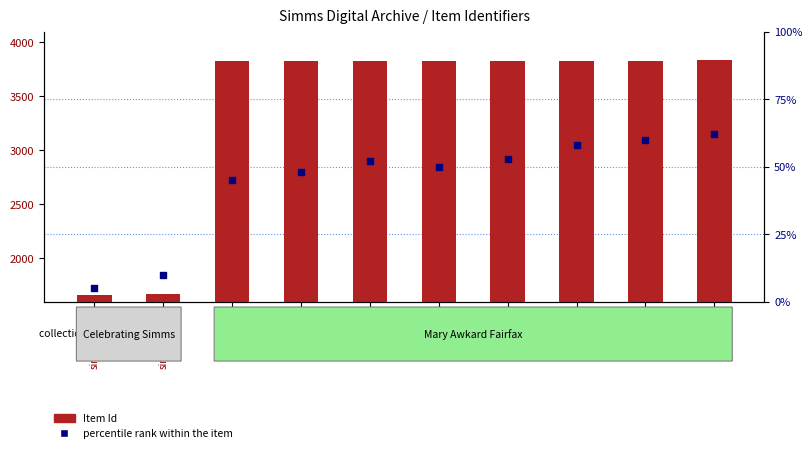

Which series contains the lowest Y value?

percentile rank within the item